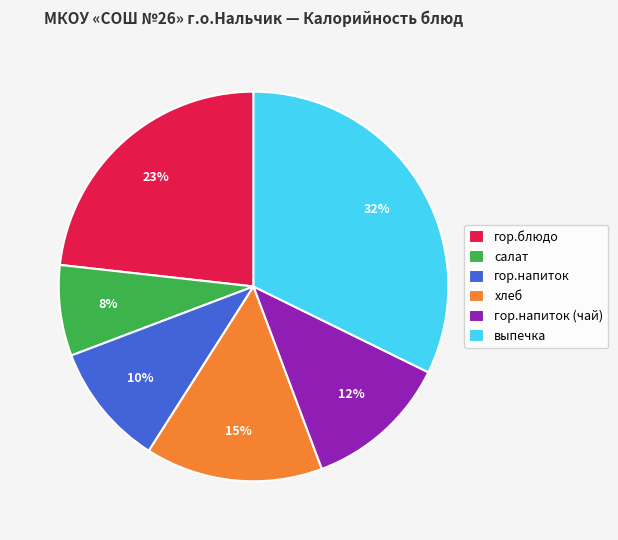

Rank the categories by value from highest to lowest.

выпечка, гор.блюдо, хлеб, гор.напиток (чай), гор.напиток, салат